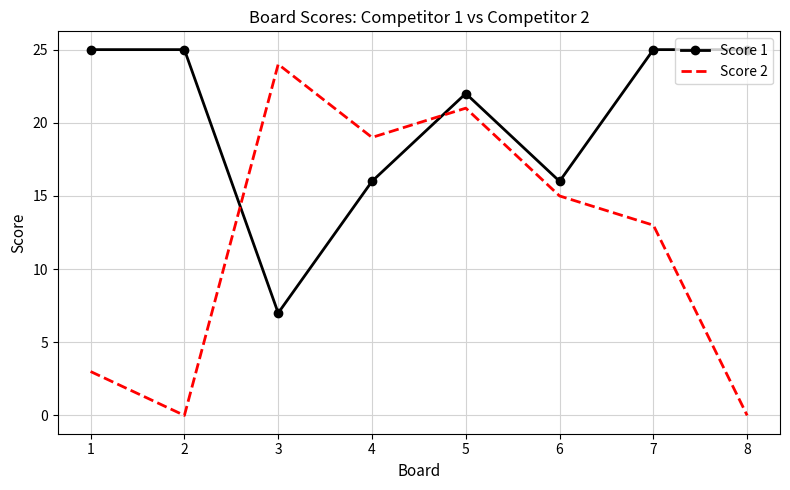

At 8, list the series in order from largest to smallest.

Score 1, Score 2